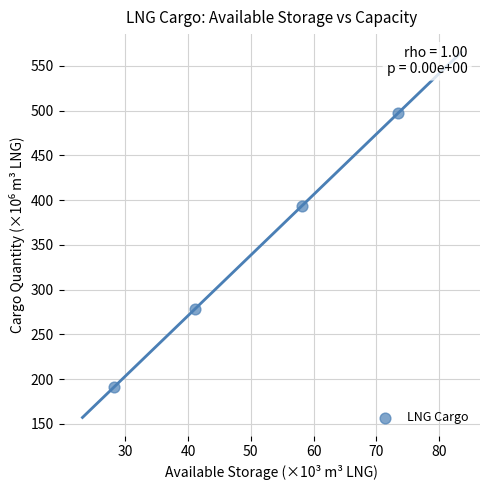

What Y value in the scatter plot is closest to 344?

393.5